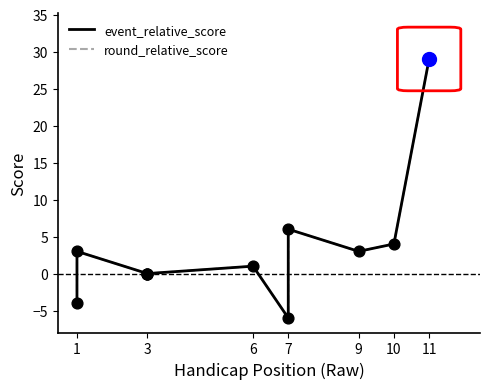

Which series has the widest spread of Y values?

event_relative_score